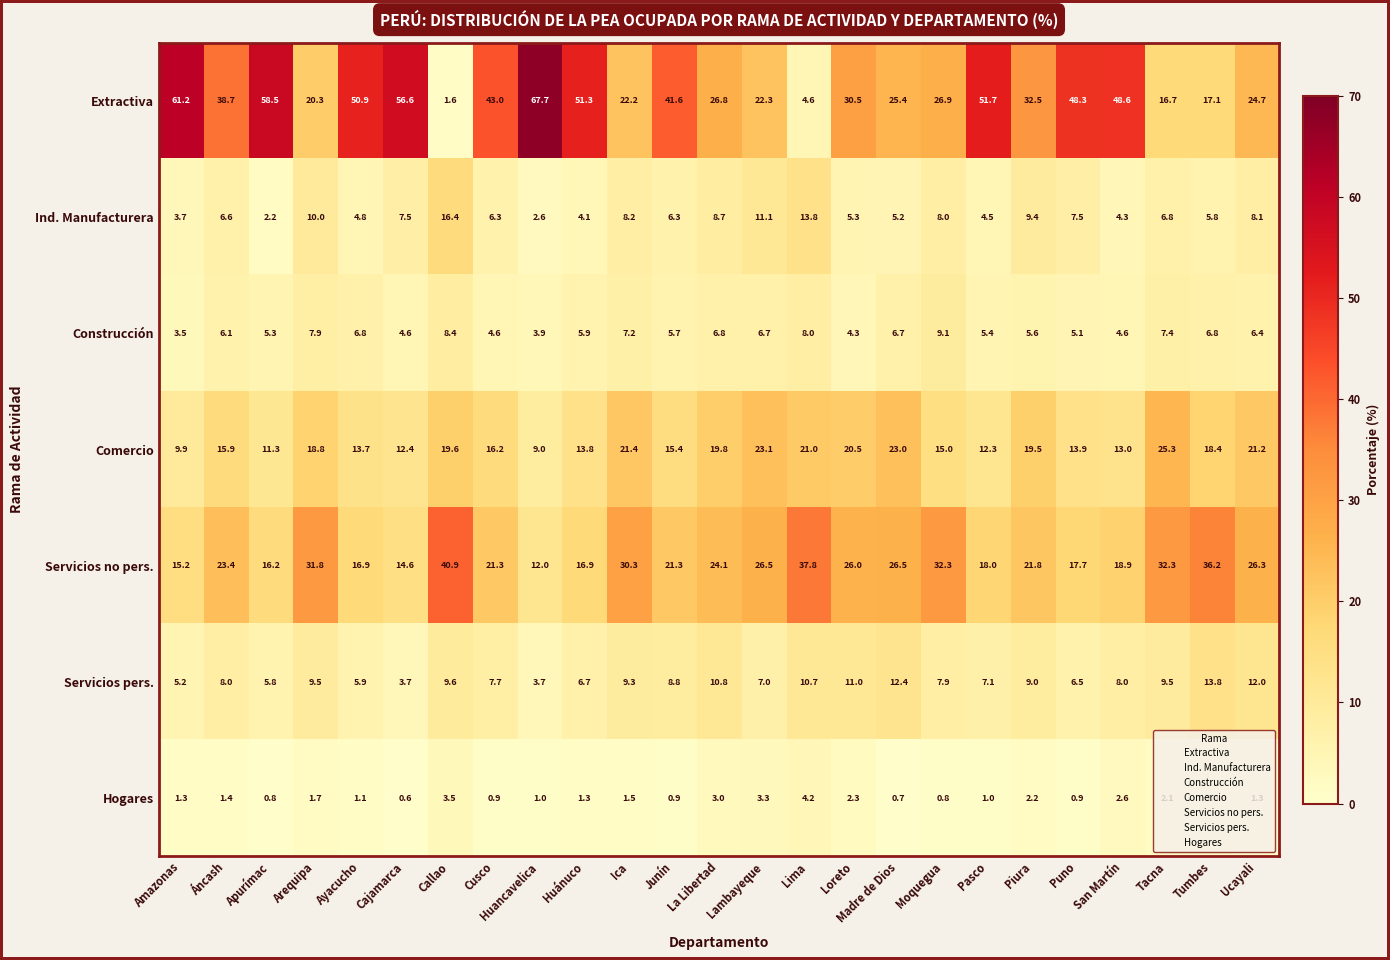

What is the spread (max minus min) of values at Ucayali?

25.0